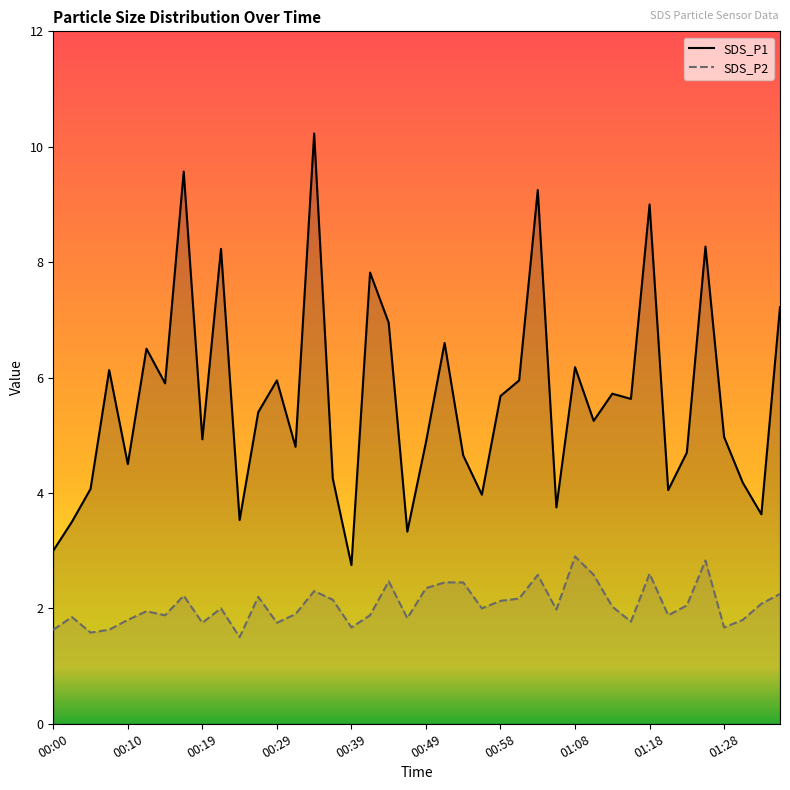

Which series has the largest range (max minus min)?

SDS_P1